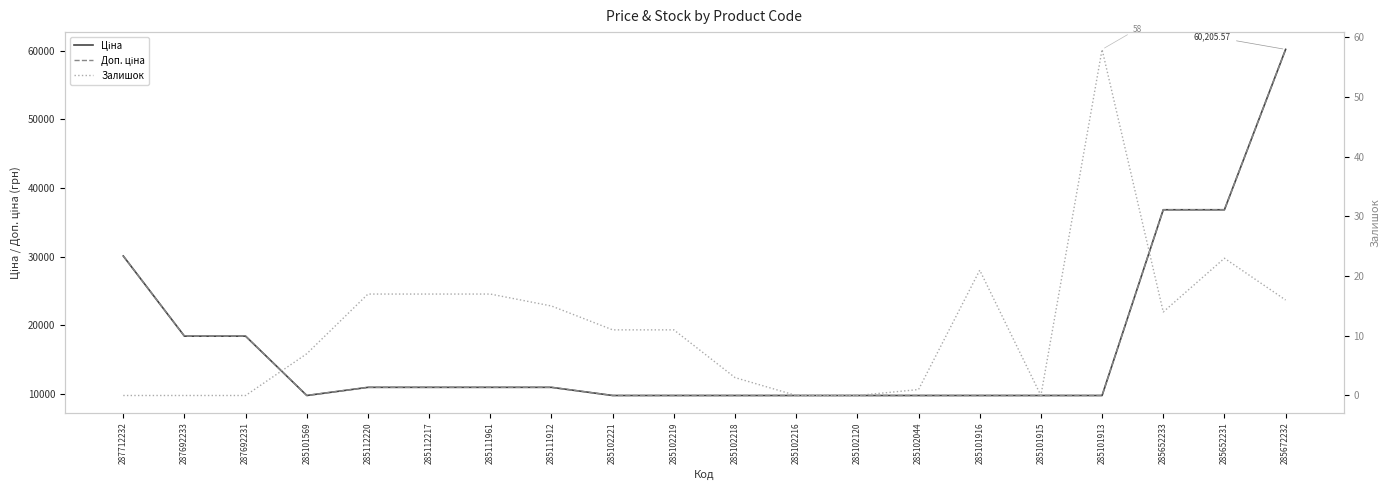

Reading left to right, extract all data points from this chart.

Ціна: 30102.8	18420.9	18420.9	9775.5	10964.4	10964.4	10964.4	10964.4	9775.5	9775.5	9775.5	9775.5	9775.5	9775.5	9775.5	9775.5	9775.5	36841.8	36841.8	60205.6
Доп. ціна: 30102.8	18420.9	18420.9	9775.5	10964.4	10964.4	10964.4	10964.4	9775.5	9775.5	9775.5	9775.5	9775.5	9775.5	9775.5	9775.5	9775.5	36841.8	36841.8	60205.6
Залишок: 0.0	0.0	0.0	7.0	17.0	17.0	17.0	15.0	11.0	11.0	3.0	0.0	0.0	1.0	21.0	0.0	58.0	14.0	23.0	16.0